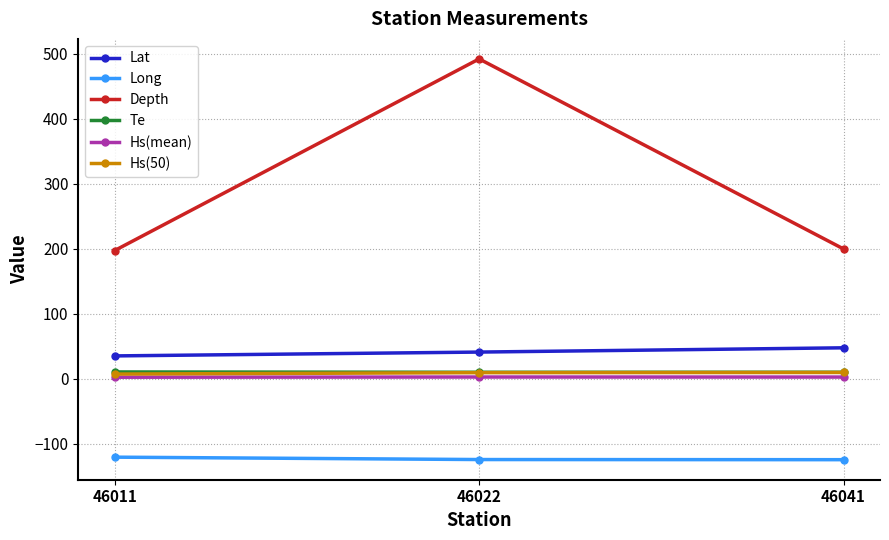

Which series has the largest total across all categories?

Depth